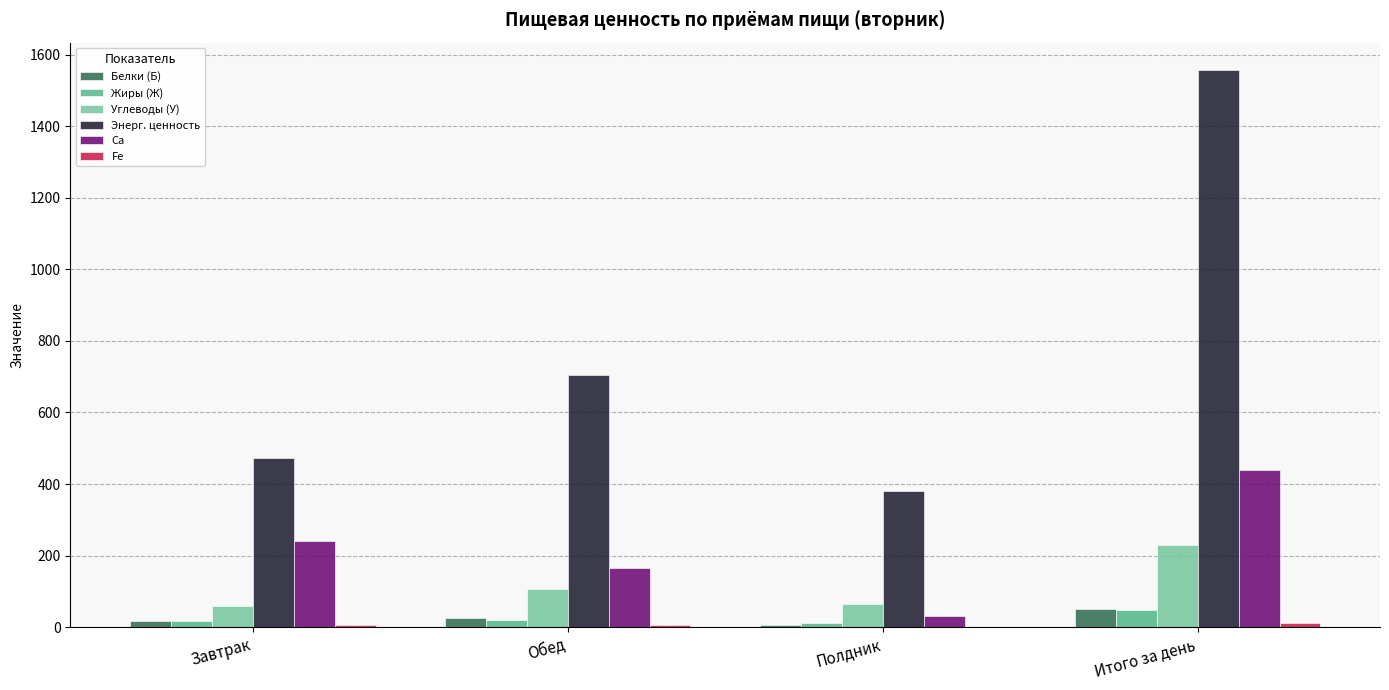

What is the greatest value displayed?

1556.3